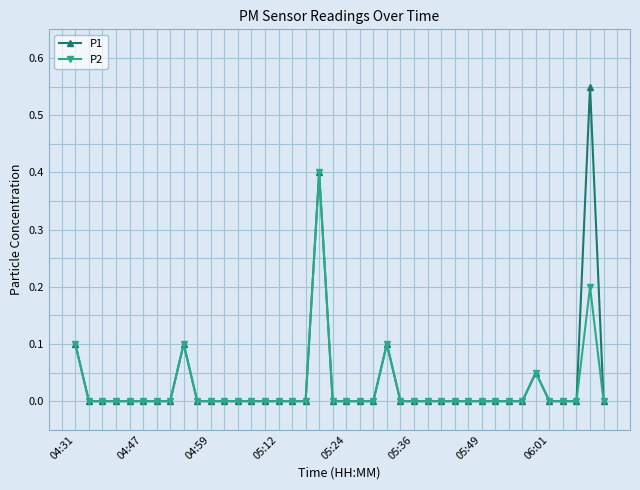

Which series has the largest range (max minus min)?

P1